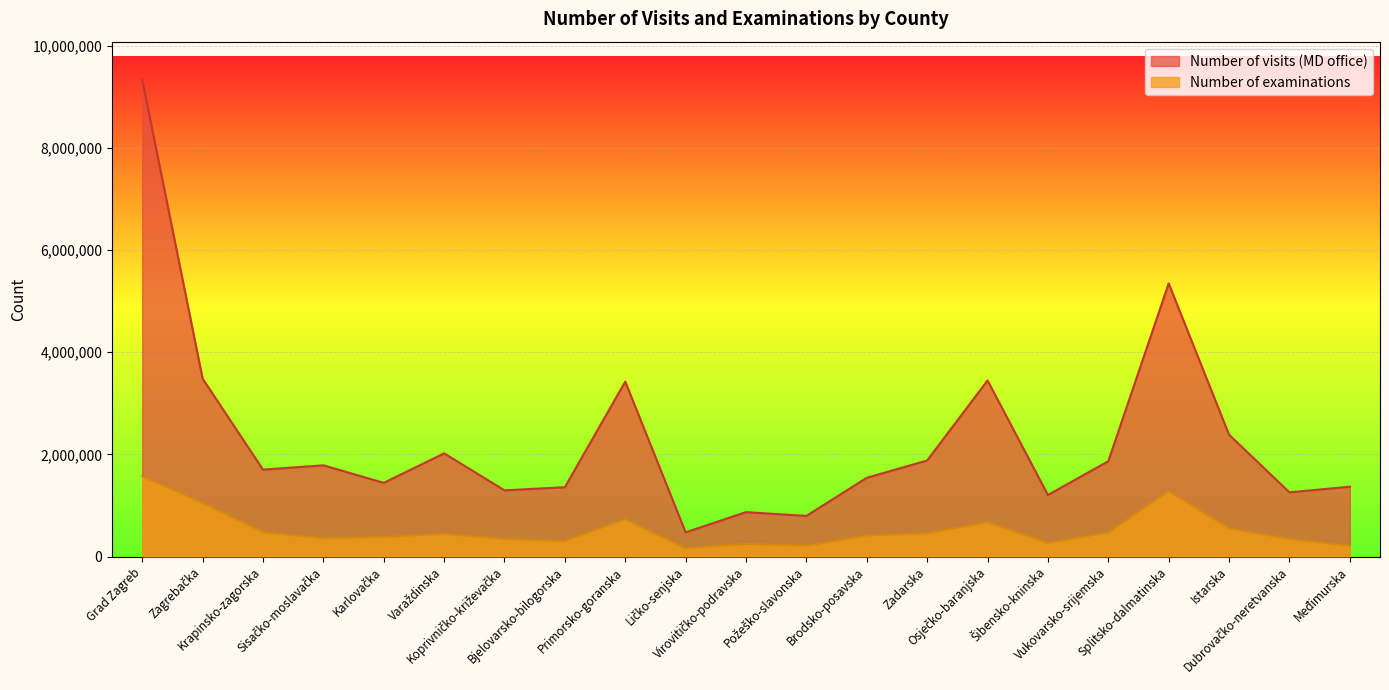

At which category does Number of visits (MD office) reach its first local valley?

Krapinsko-zagorska